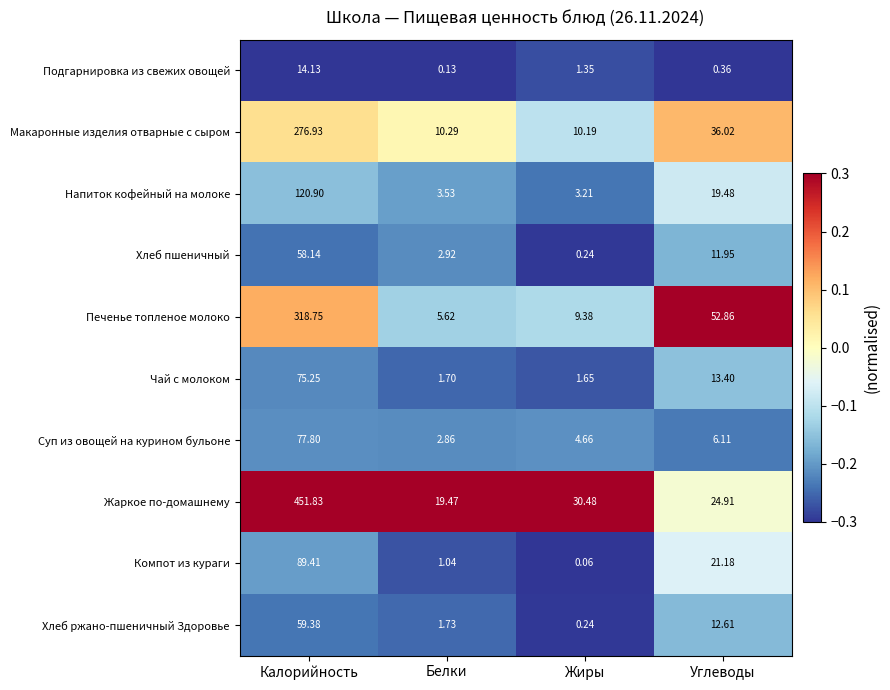

Which series has the largest range (max minus min)?

Жаркое по-домашнему